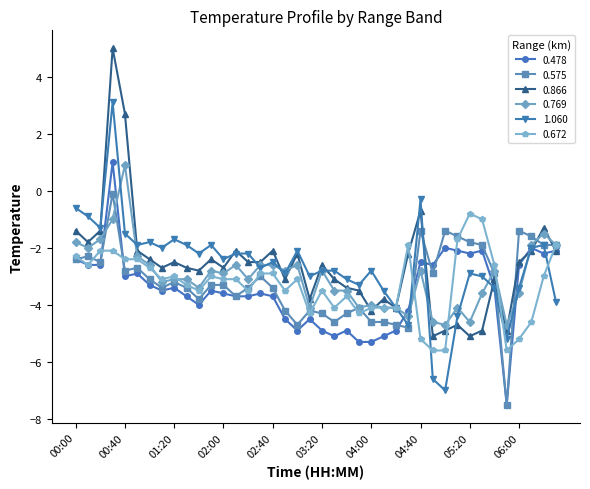

What is the value of the 0.672 point at the 38th from the left?

-4.6